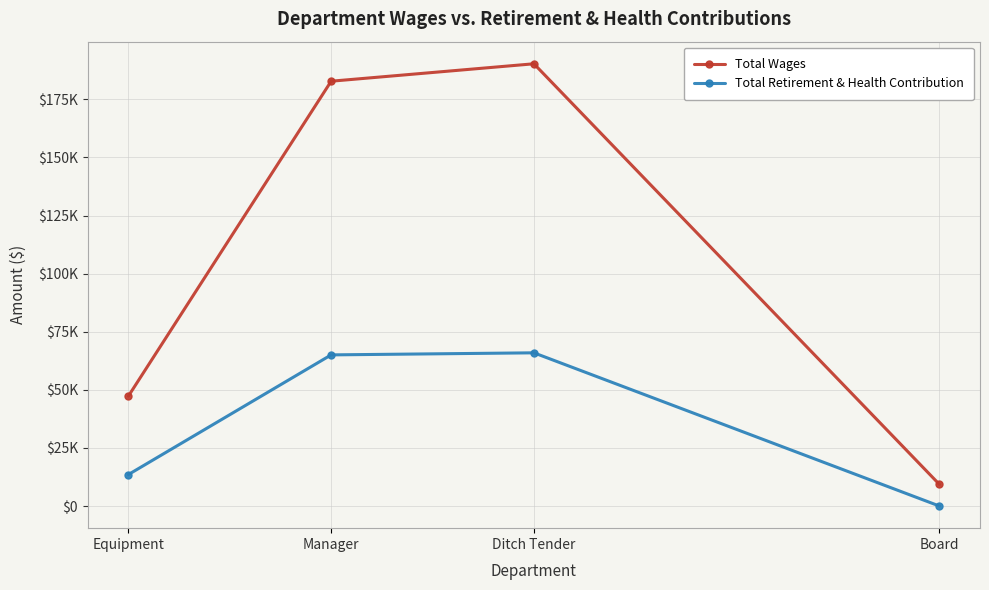

True or false: Total Wages and Total Retirement & Health Contribution intersect in this chart.

False